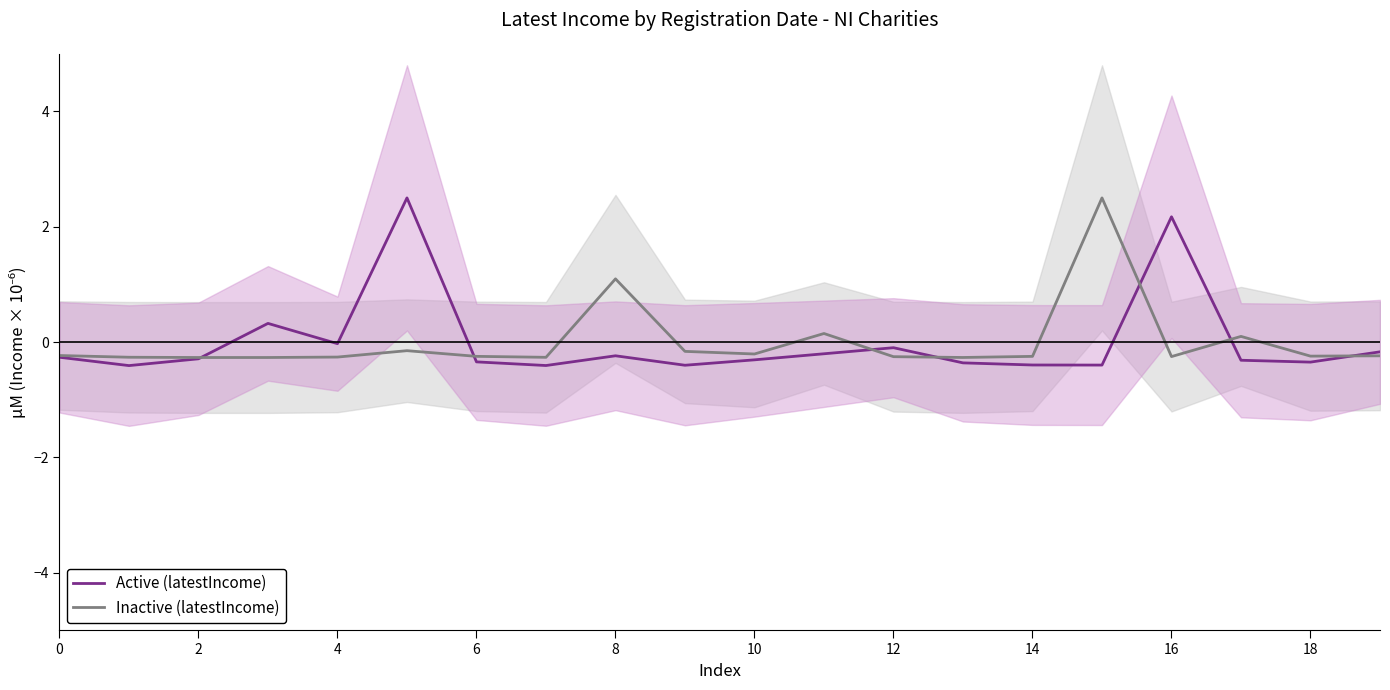

How many values in Inactive (latestIncome) are above zero?

4